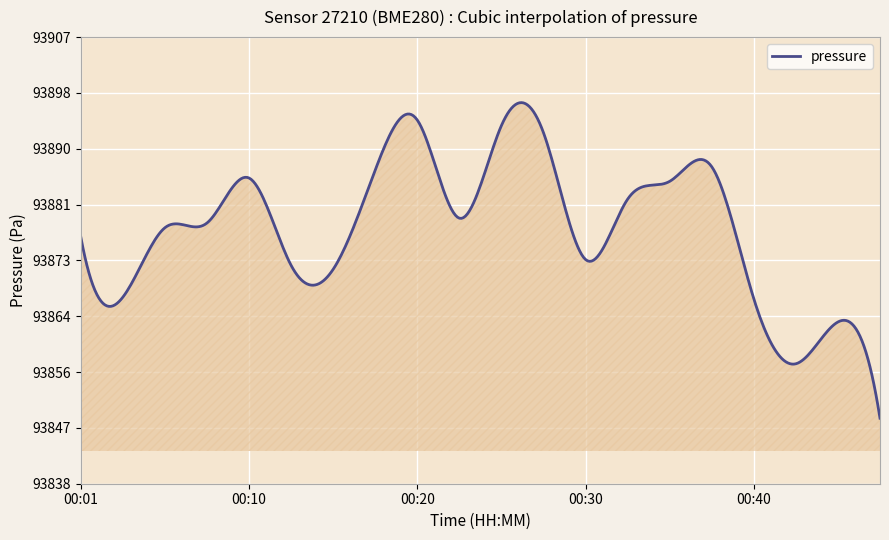

What is the difference between the maximum and minimum values?

48.2